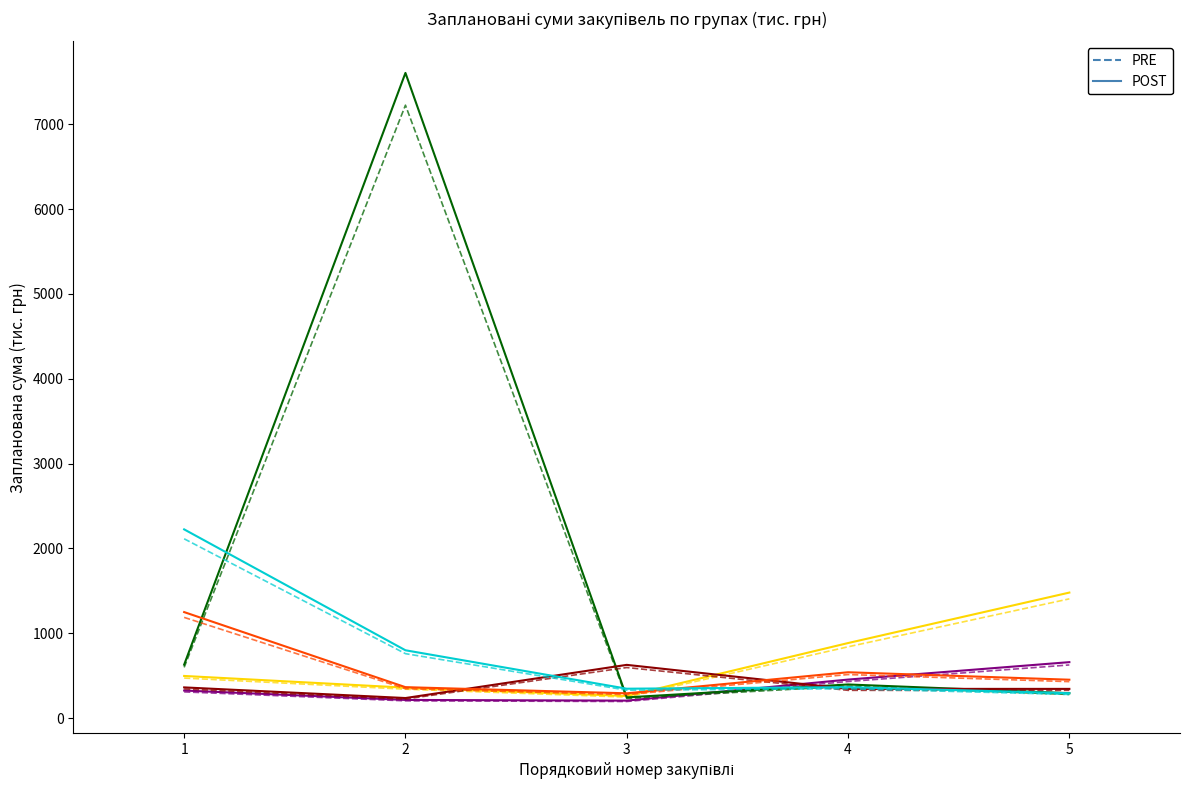

What is the total value across all series at 2?

18682.5